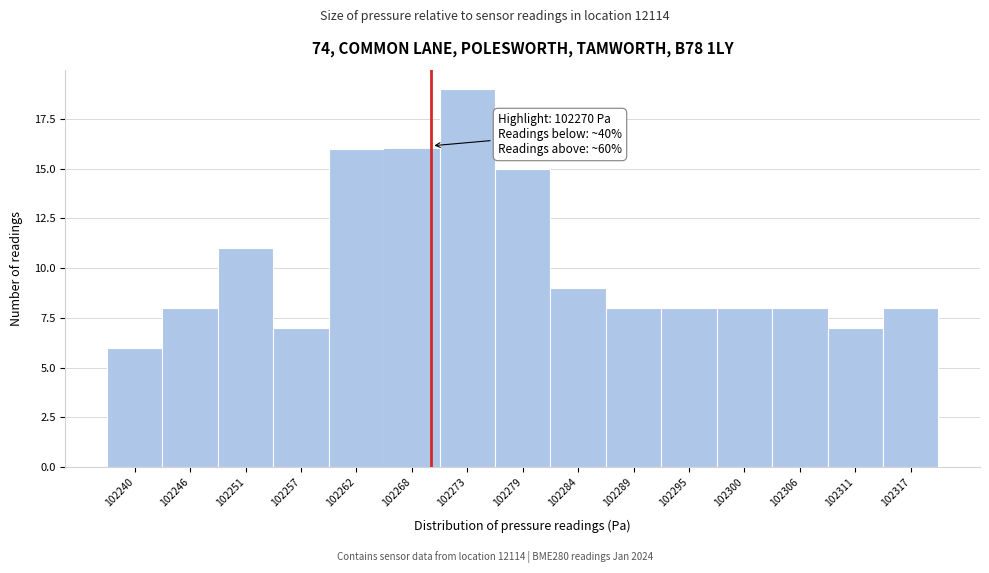

Reading right to left, what are all the values shown in this chart?

8	7	8	8	8	8	9	15	19	16	16	7	11	8	6